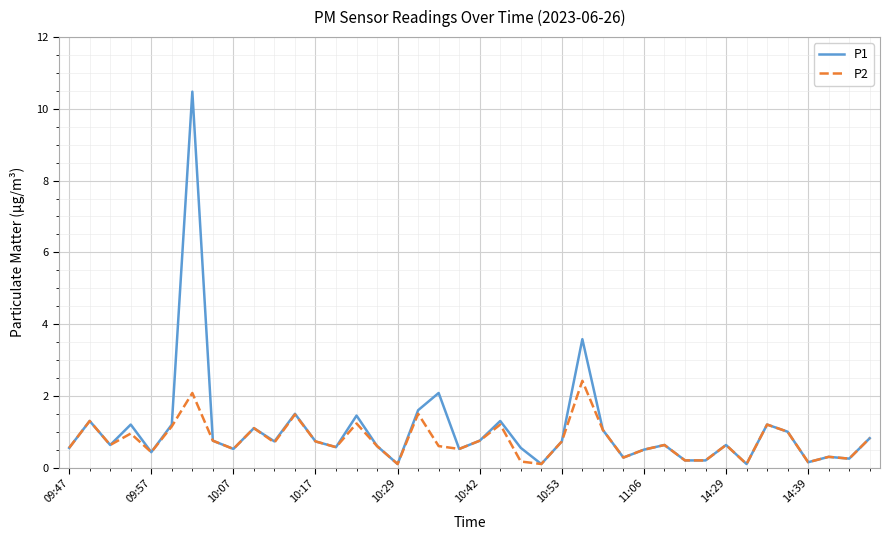

What is the greatest value displayed?

10.5